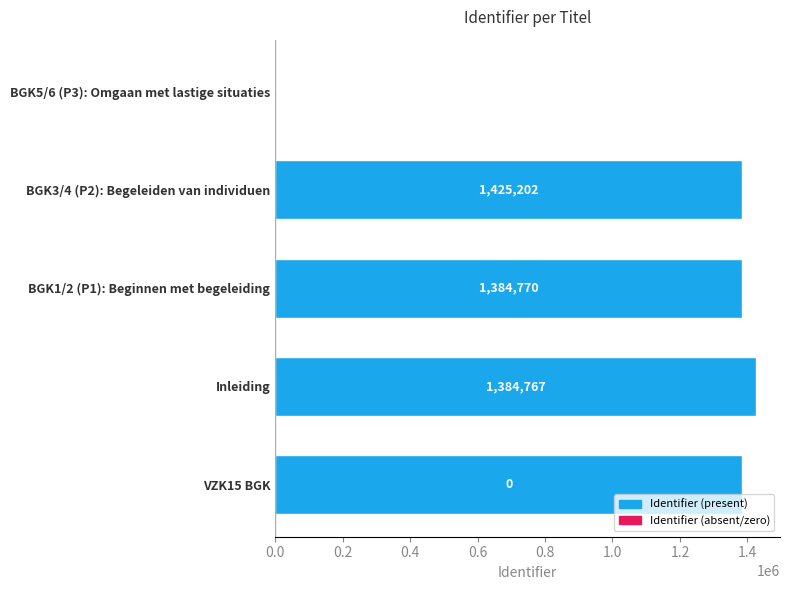

How many values are above zero?

4